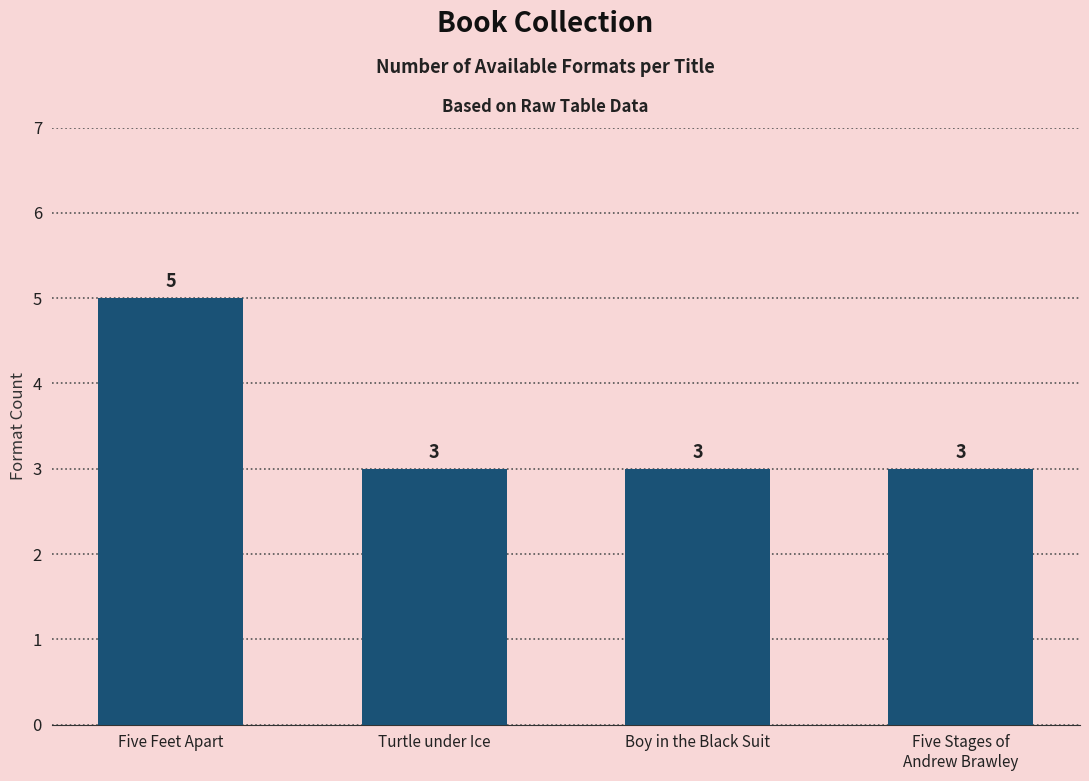

Reading left to right, transcribe all the data shown in this chart.

5	3	3	3